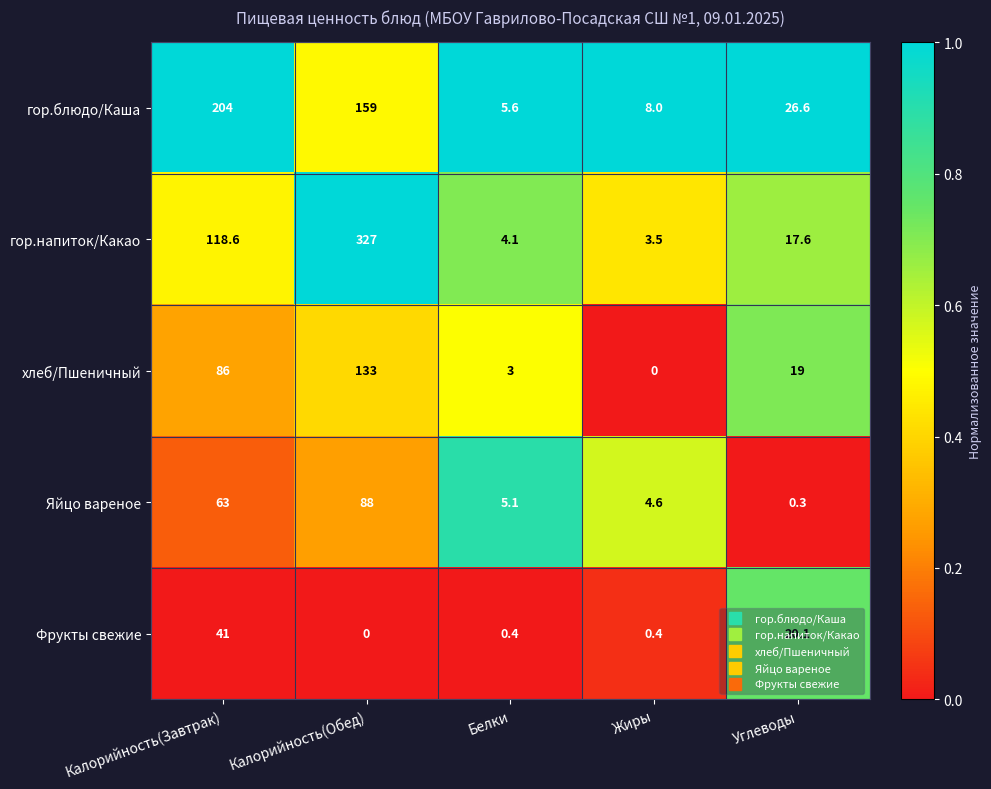

What is the spread (max minus min) of values at Калорийность(Обед)?

327.0